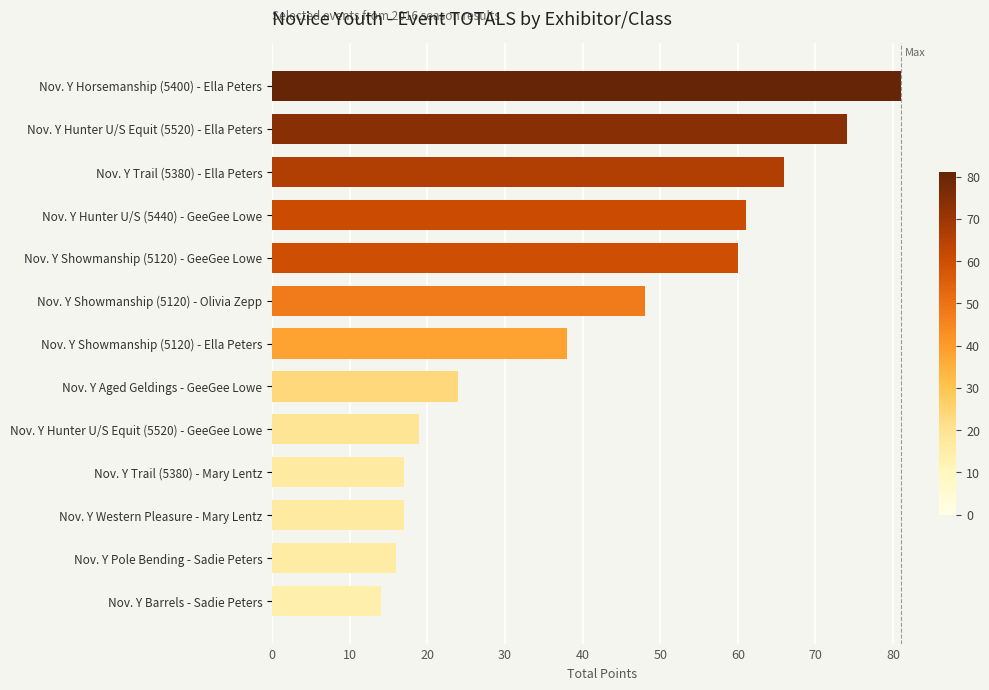

Read the value at Nov. Y Hunter U/S Equit (5520) - GeeGee Lowe, to the nearest 5.

20